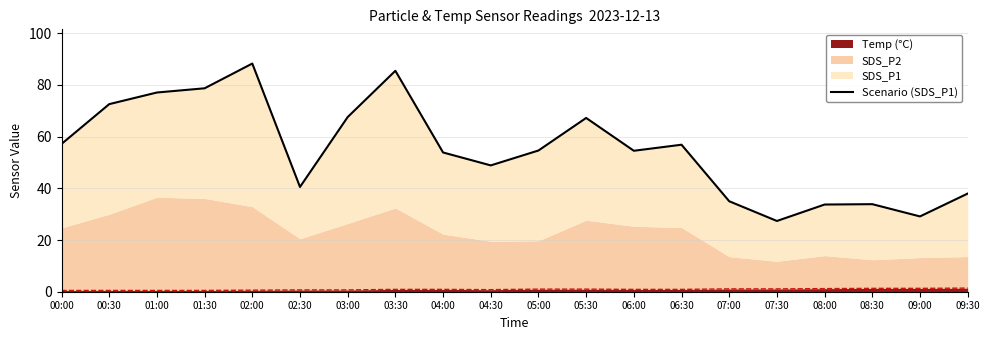

What is the value of the 8th point from the left?

85.5